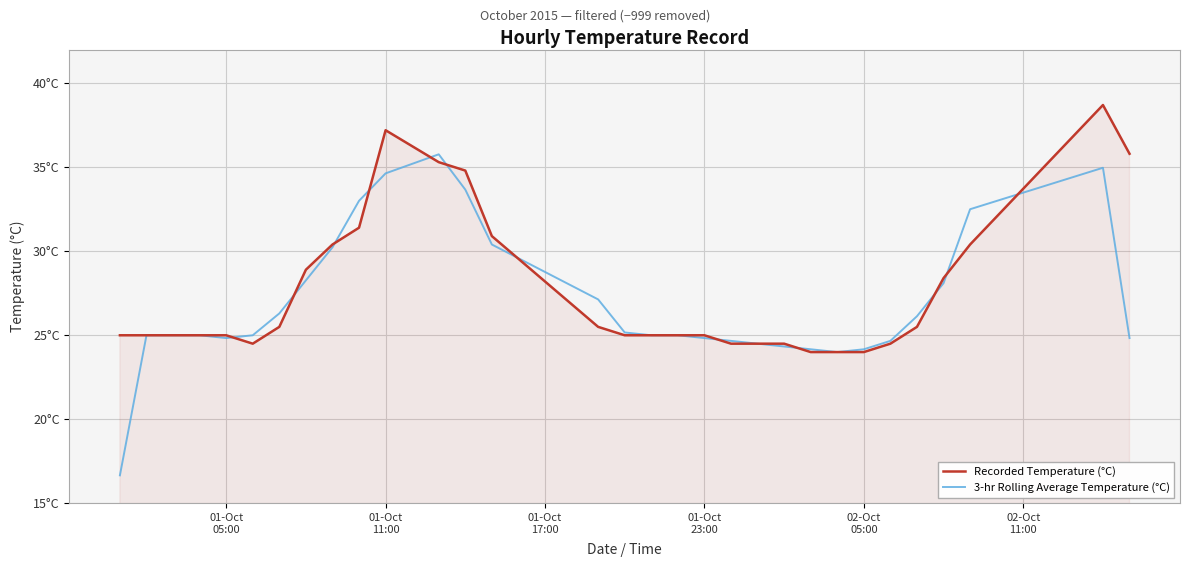

What is the sum of all Recorded Temperature (°C) values?

858.2